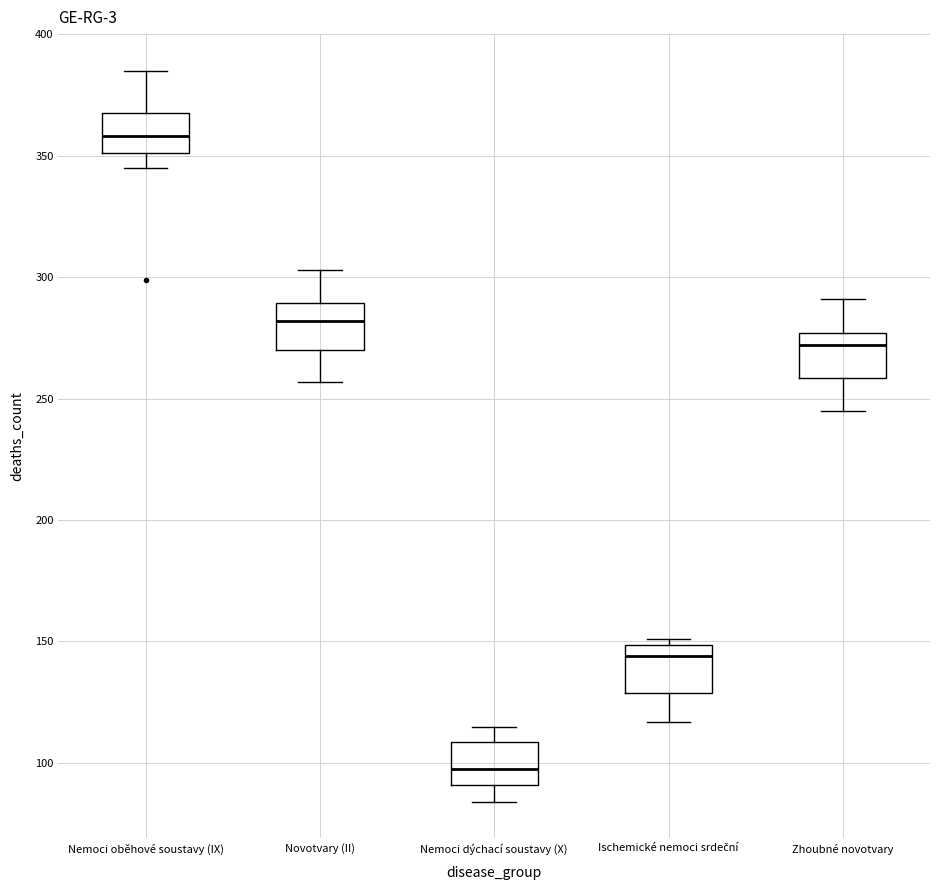

Reading left to right, read every box against the y-axis: the position of its median line, the range the box covers, and the ends of its whiskers. The values are not printed on the chart, so give them approximately, as read against the axis.

Nemoci oběhové soustavy (IX): median 360, box 350 to 370, whiskers 345 to 385
Novotvary (II): median 280, box 270 to 290, whiskers 255 to 305
Nemoci dýchací soustavy (X): median 100, box 90 to 110, whiskers 85 to 115
Ischemické nemoci srdeční: median 145, box 130 to 150, whiskers 115 to 150 (just above the box's upper edge)
Zhoubné novotvary: median 270, box 260 to 275, whiskers 245 to 290